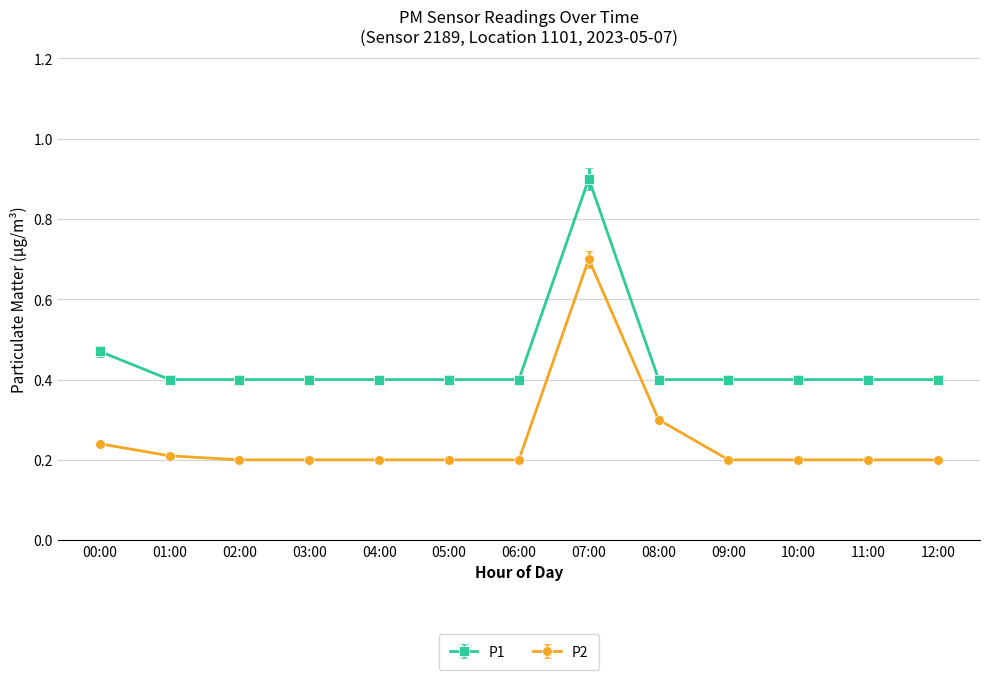

Which series has the largest total across all categories?

P1